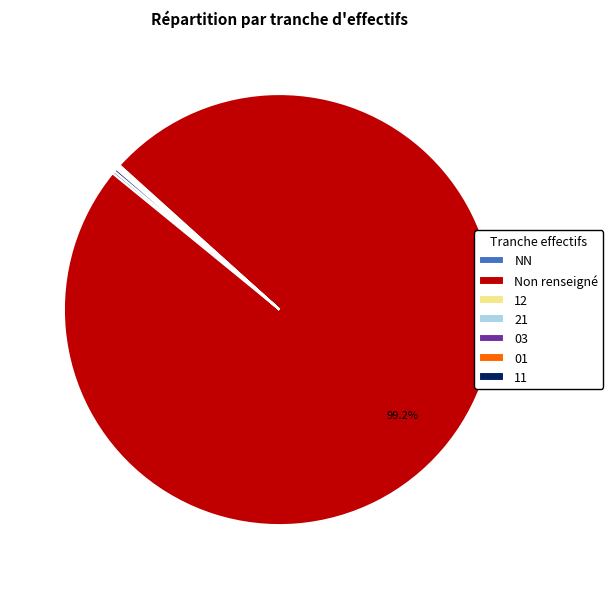

Which category has the biggest portion of the pie?

Non renseigné